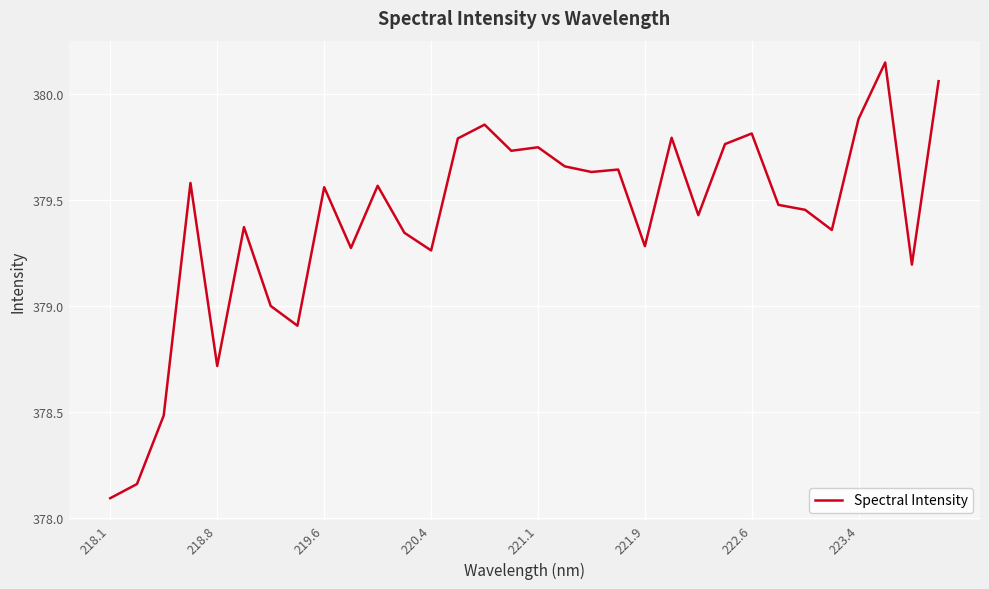

What is the smallest value displayed?

378.1